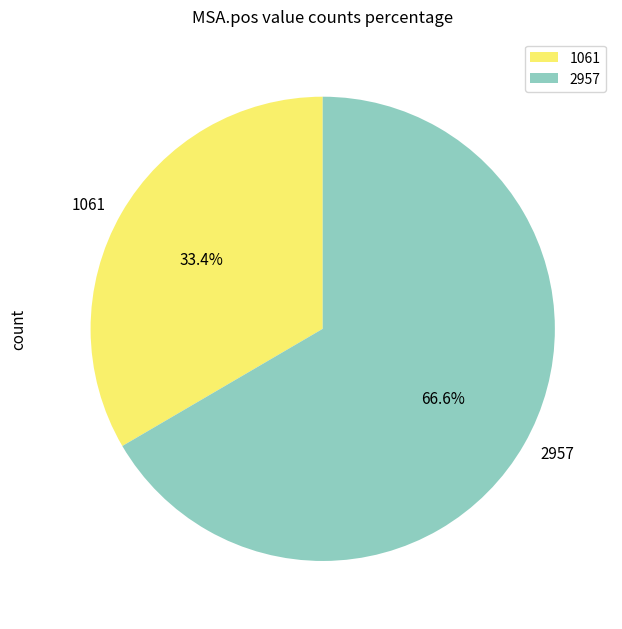

To the nearest percent, what is the difference between the 1061 and 2957 slice percentages?

33%